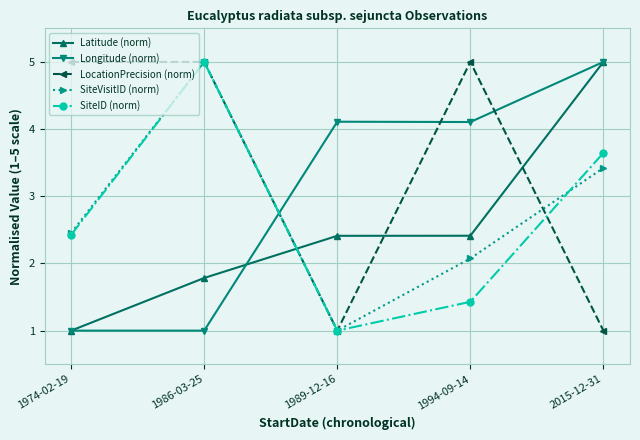

True or false: Latitude (norm) has more than 1 points higher than both neighbors.

False